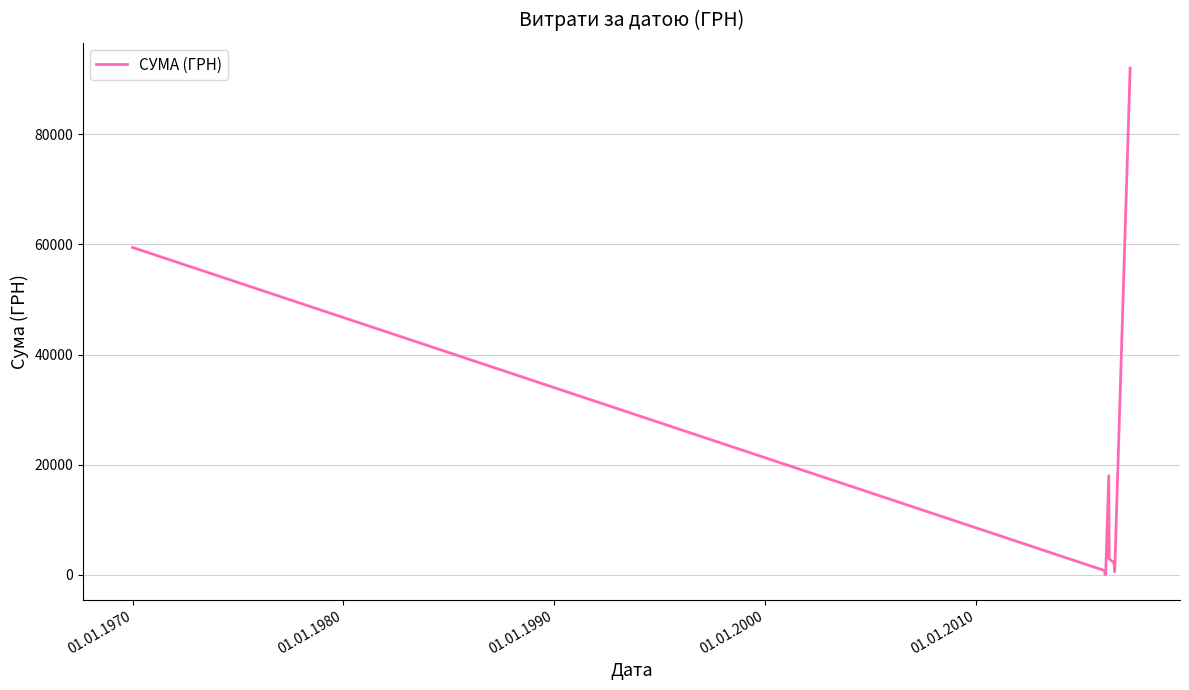

How many points are lower than both their immediate neighbors (excluding endpoints)?

2